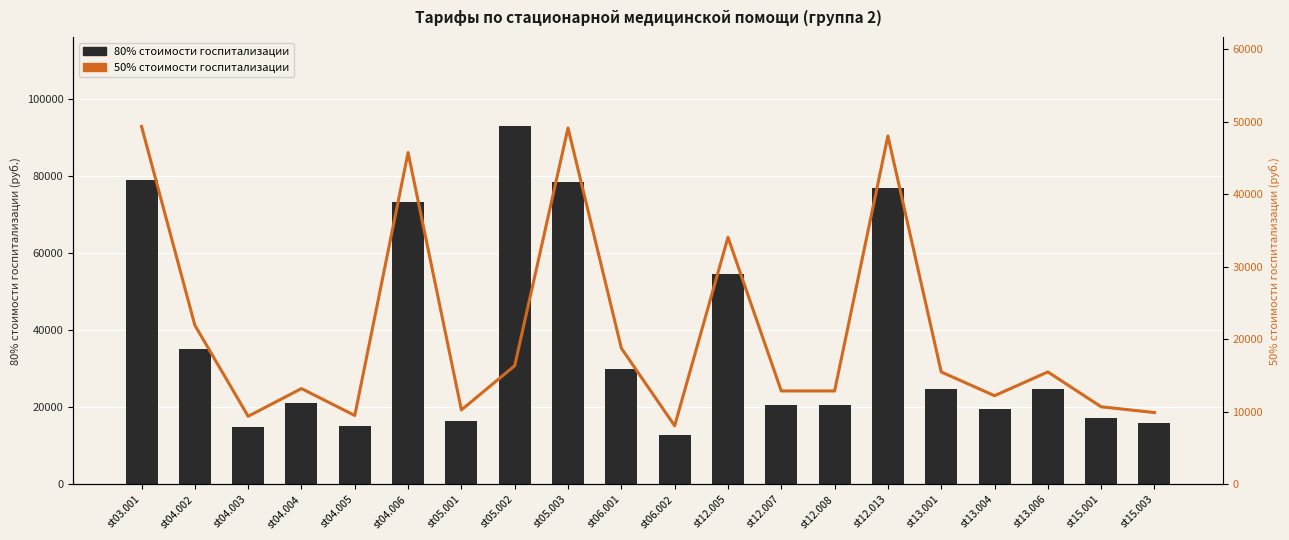

The value of 80% стоимости госпитализации at st15.003 is 15841.1. True or false?

True